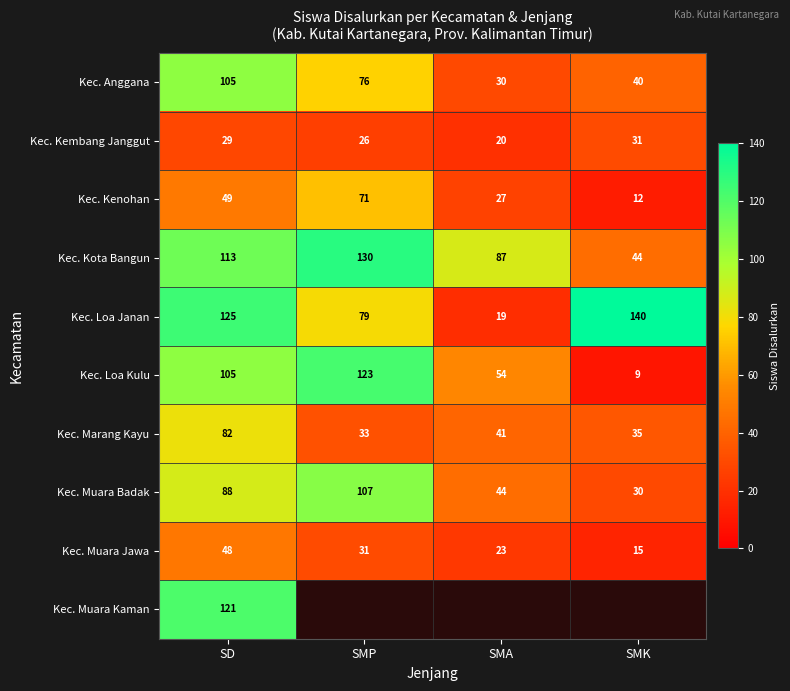

What is the average value of the Kec. Loa Janan series?

91